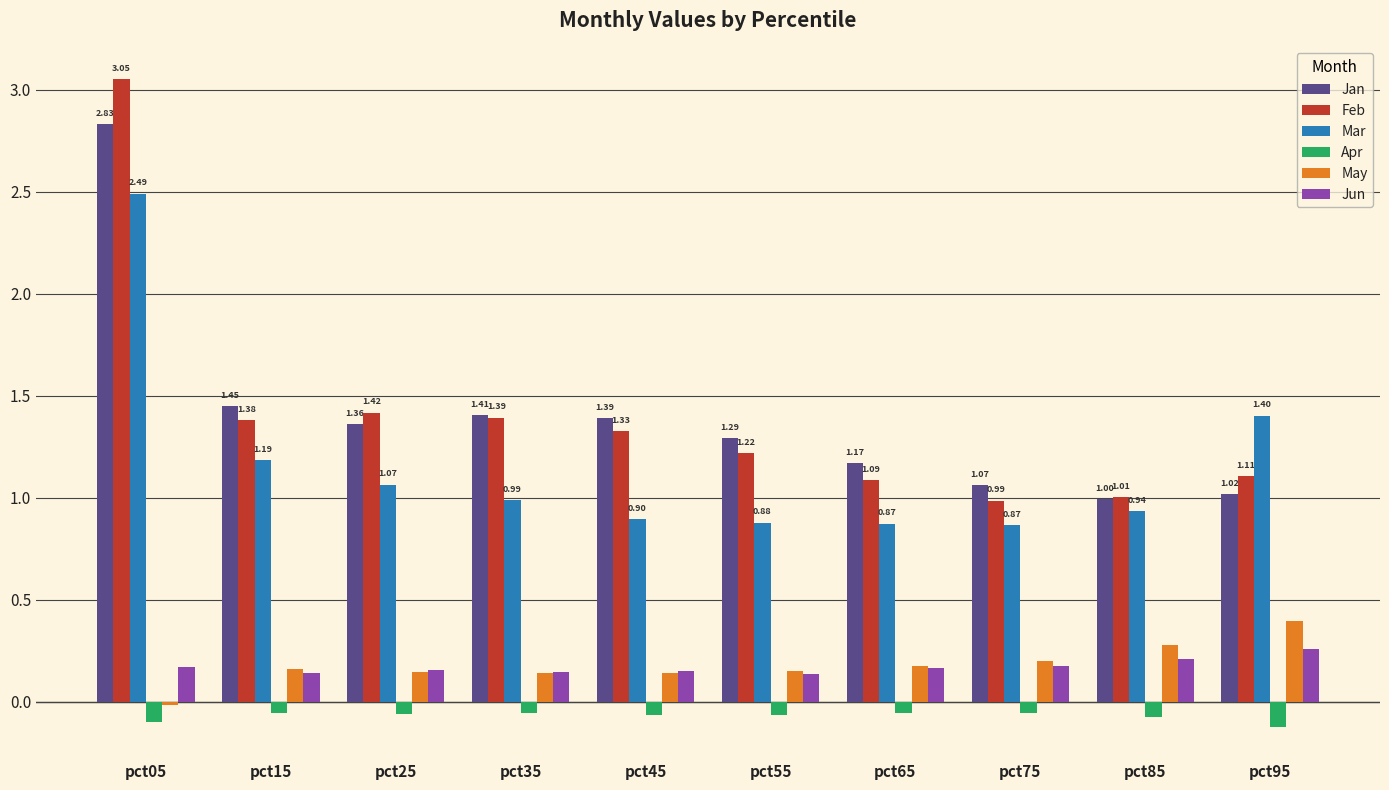

Is the value of May at pct85 greater than the value of Apr at pct65?

Yes